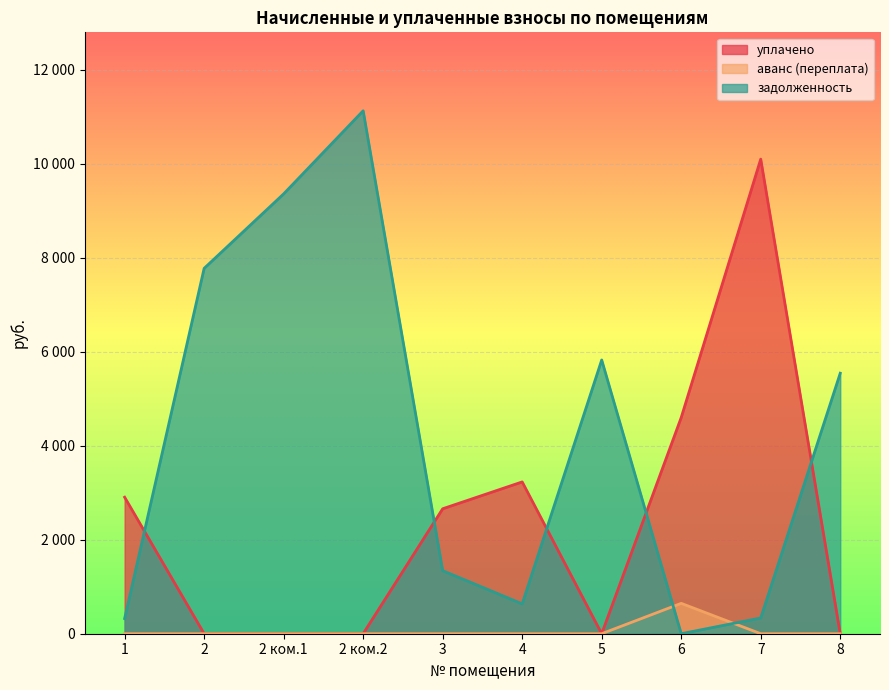

What is the label of the 1st point from the left?

1